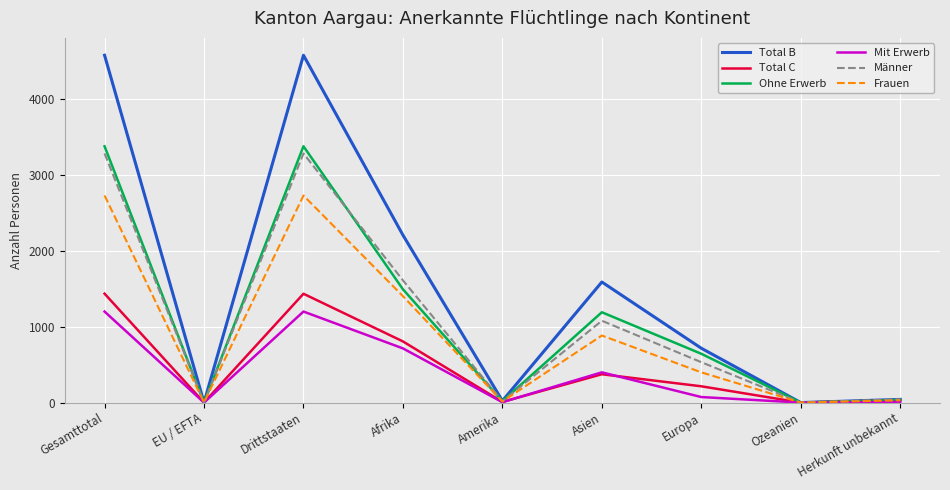

List the series in order of their peak value, lowest first.

Mit Erwerb, Total C, Frauen, Männer, Ohne Erwerb, Total B